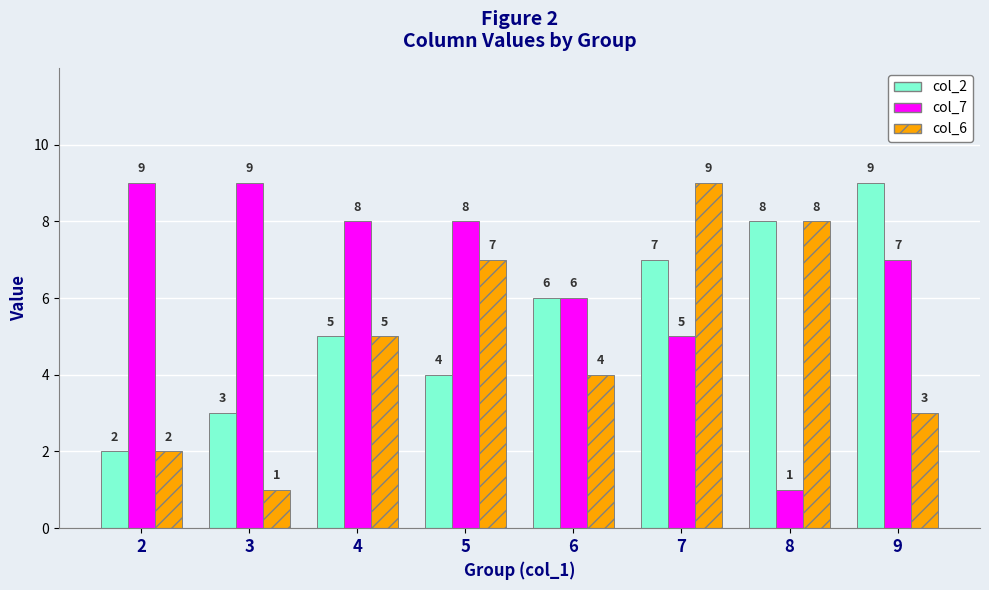

Rank the series by their average value, from lowest to highest.

col_6, col_2, col_7